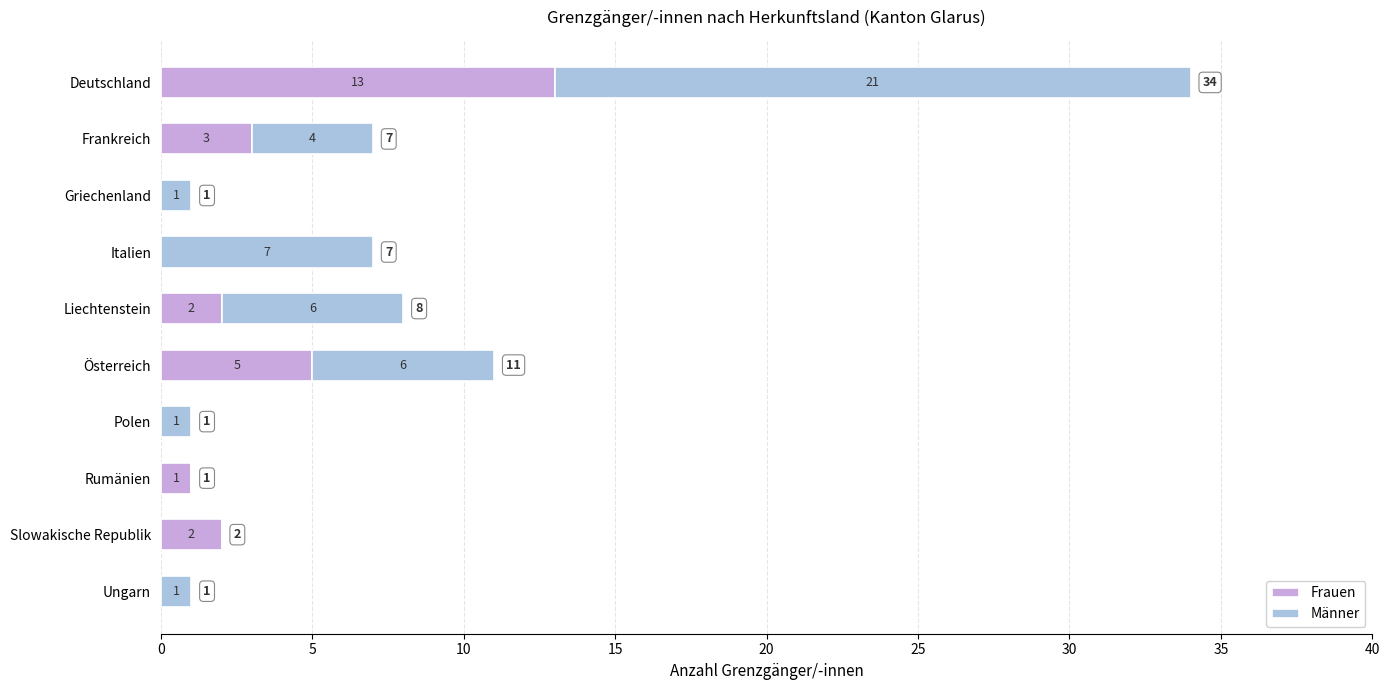

At which category is the sum across all series the highest?

Deutschland